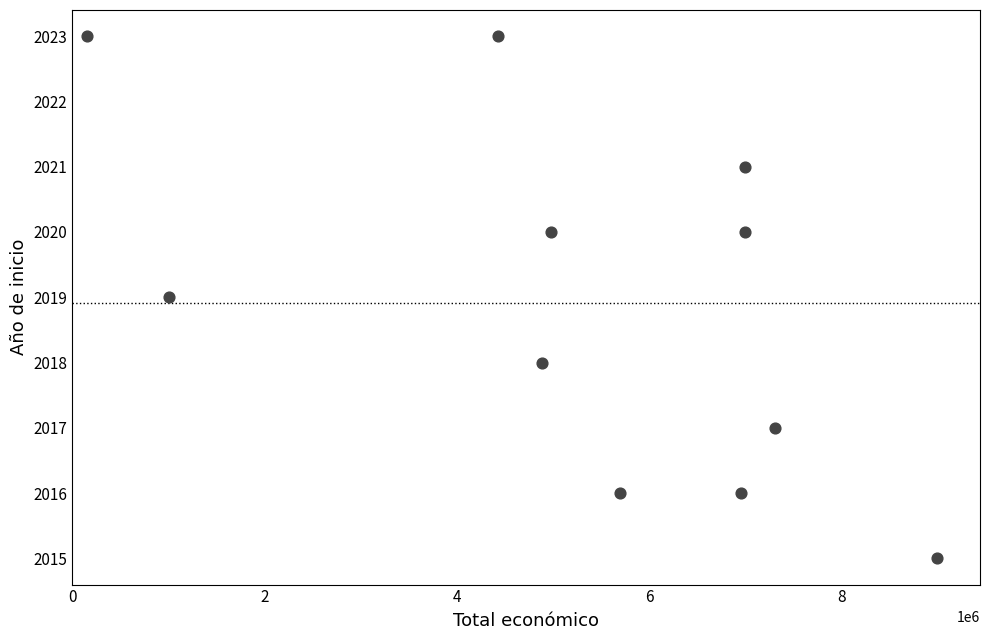

What is the range of Y values (max minus min)?

8